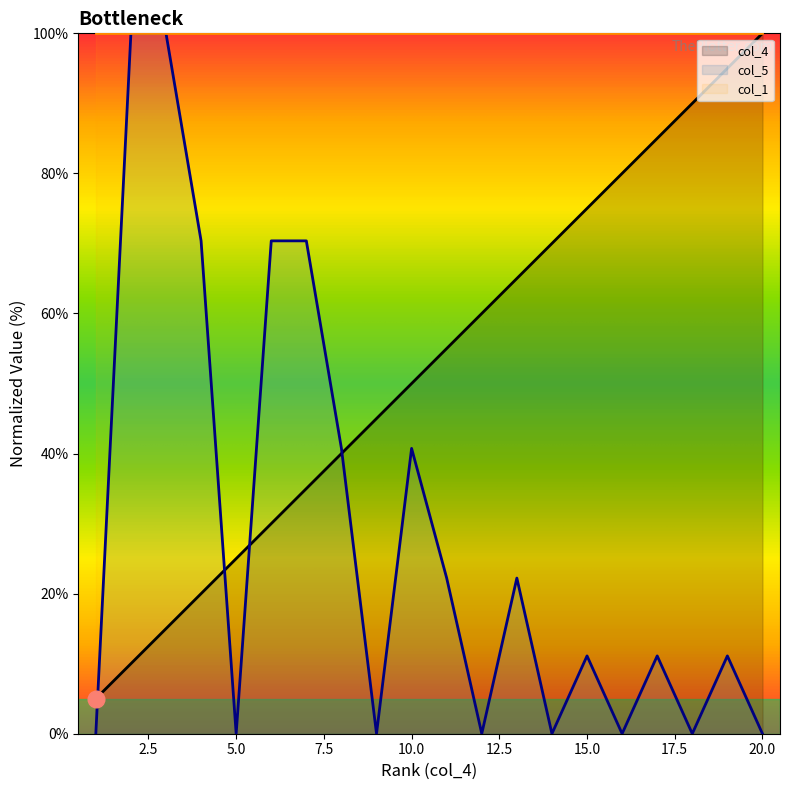

What is the value of the col_5 point at the 2nd from the left?

100.0